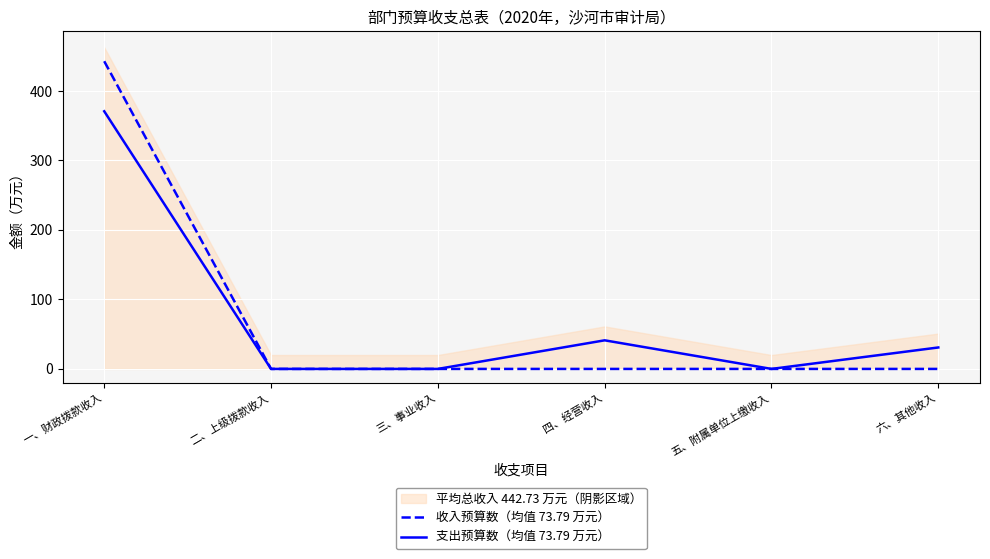

The value of 支出预算数（均值 73.79 万元） at 五、附属单位上缴收入 is 0.0. True or false?

True